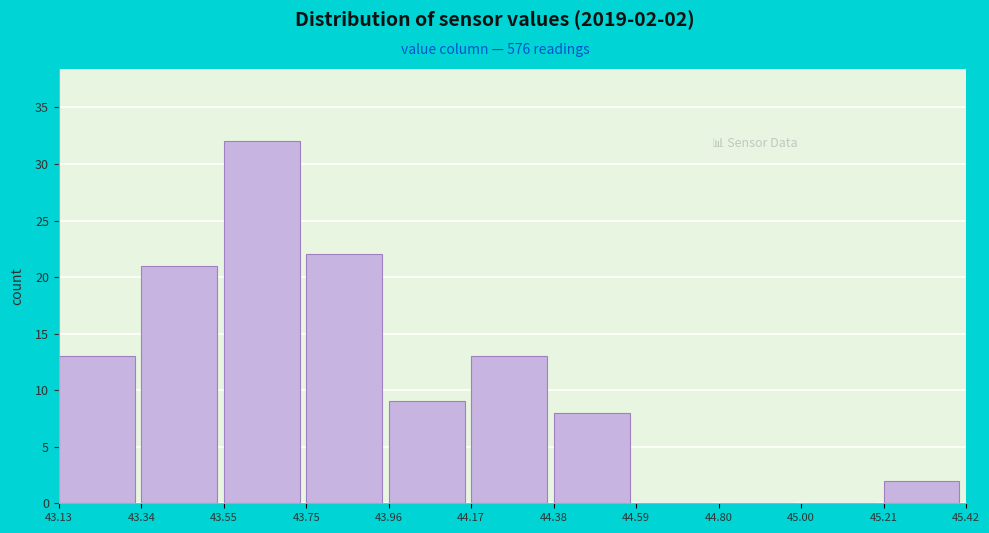

Which range on the x-axis has the tallest bar?

43.55 to 43.75